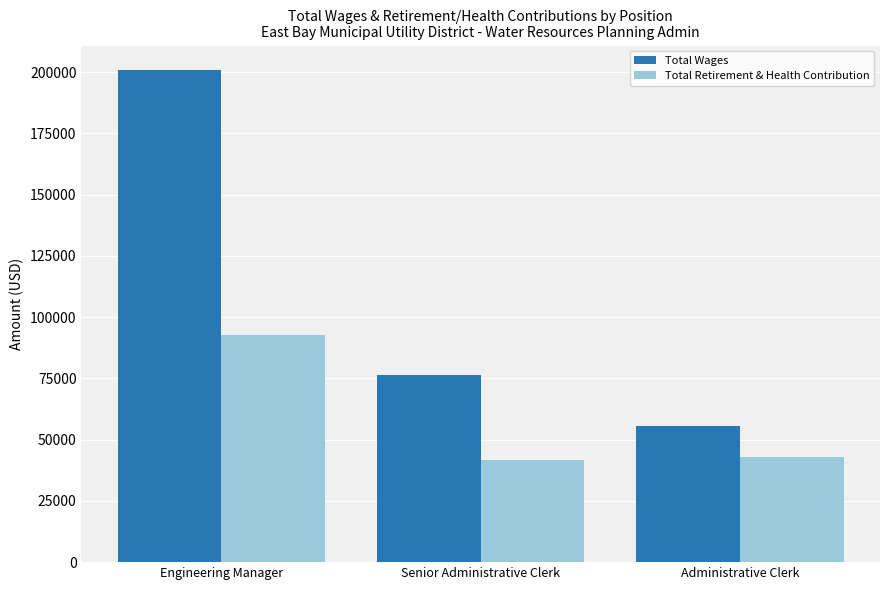

What is the spread (max minus min) of values at Senior Administrative Clerk?

34354